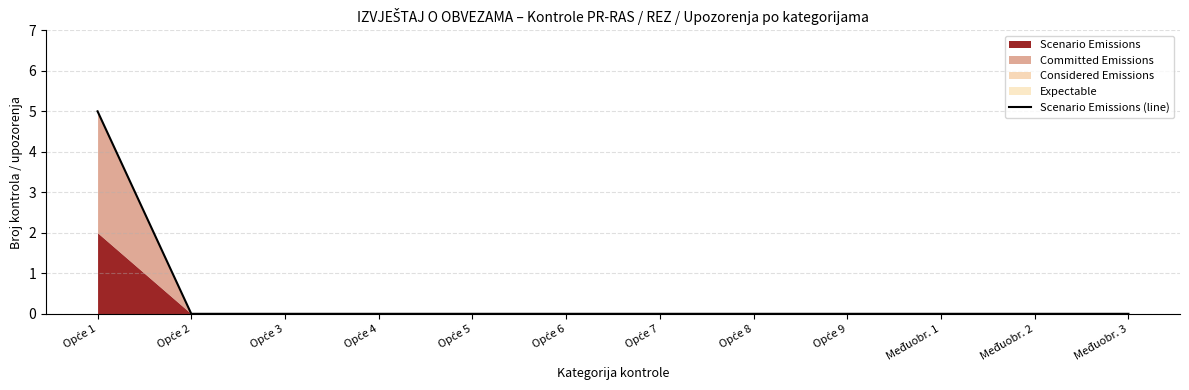

What is the label of the 4th point from the right?

Opće 9